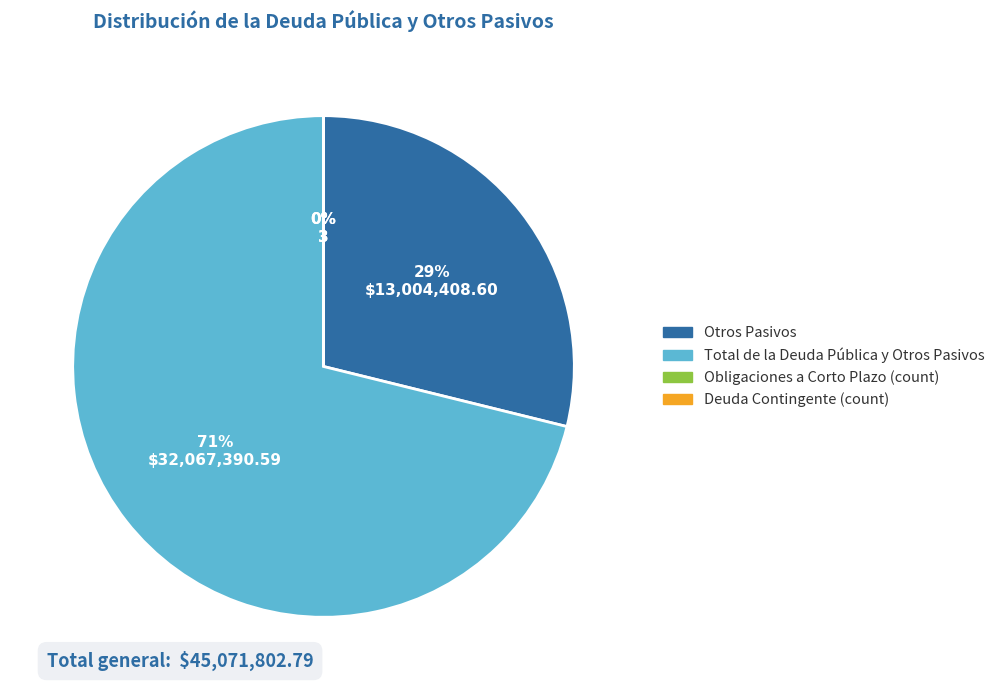

Which category accounts for the majority?

Total de la Deuda Pública y Otros Pasivos